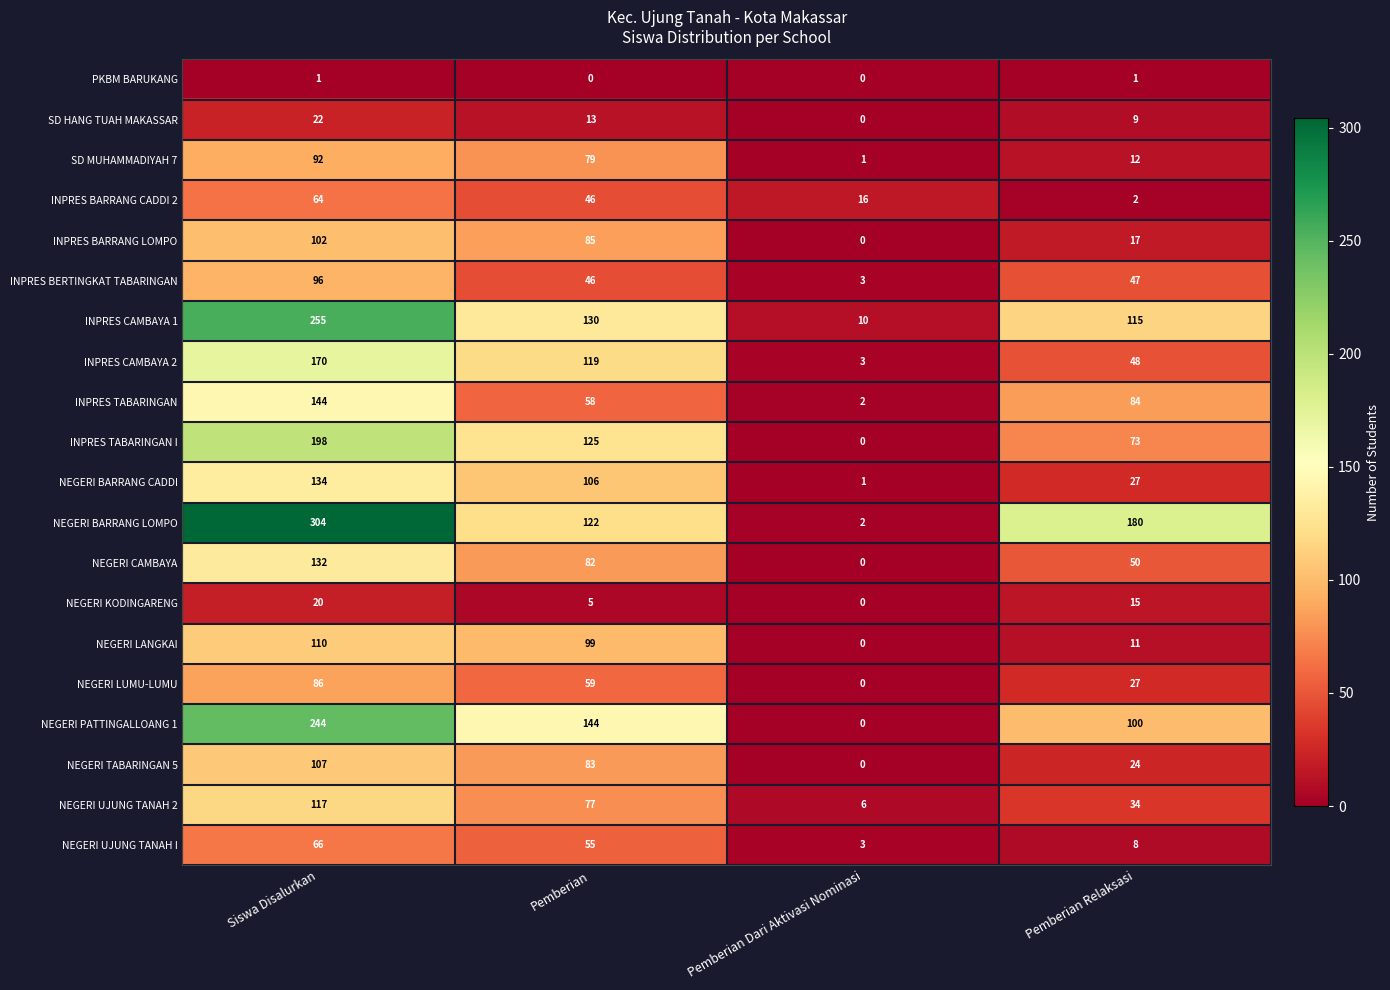

What is the difference between the INPRES CAMBAYA 1 values at Pemberian Dari Aktivasi Nominasi and Siswa Disalurkan?

245